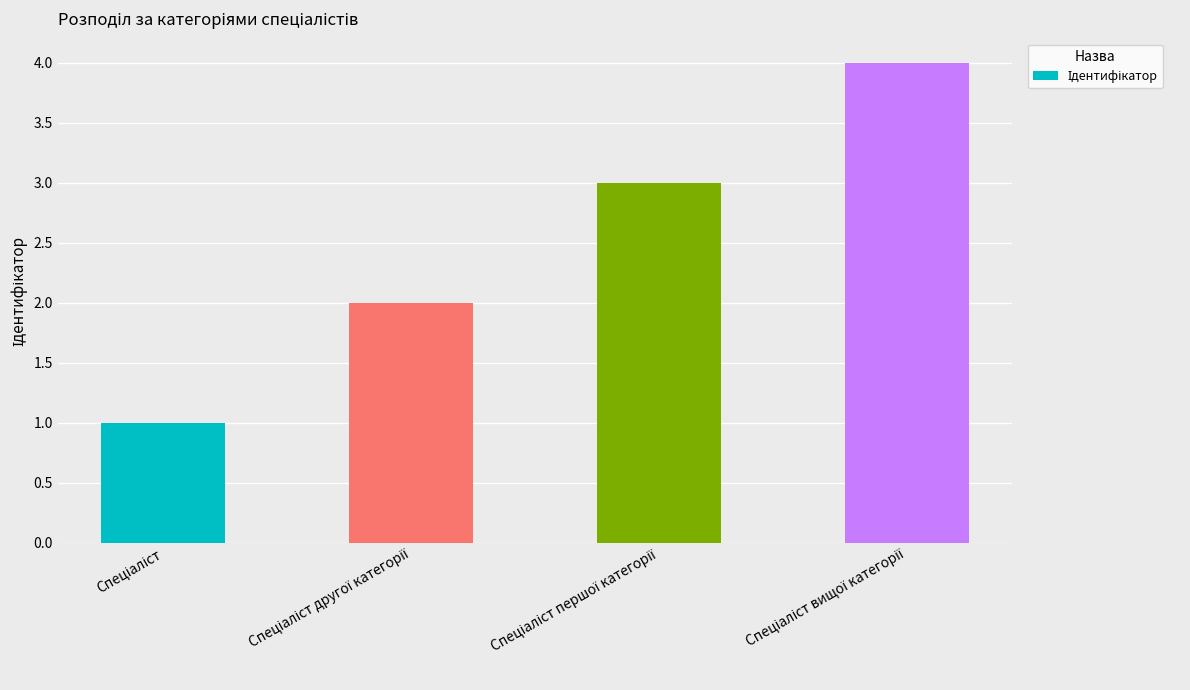

What is the greatest value displayed?

4